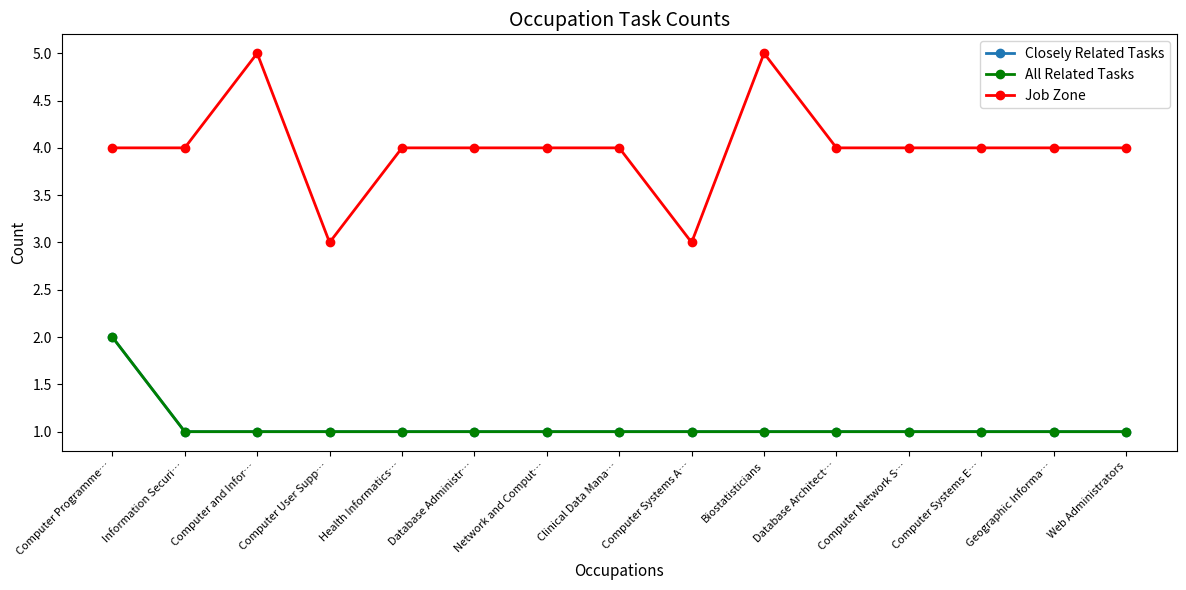

What is the value of the Job Zone point at the 5th from the left?

4